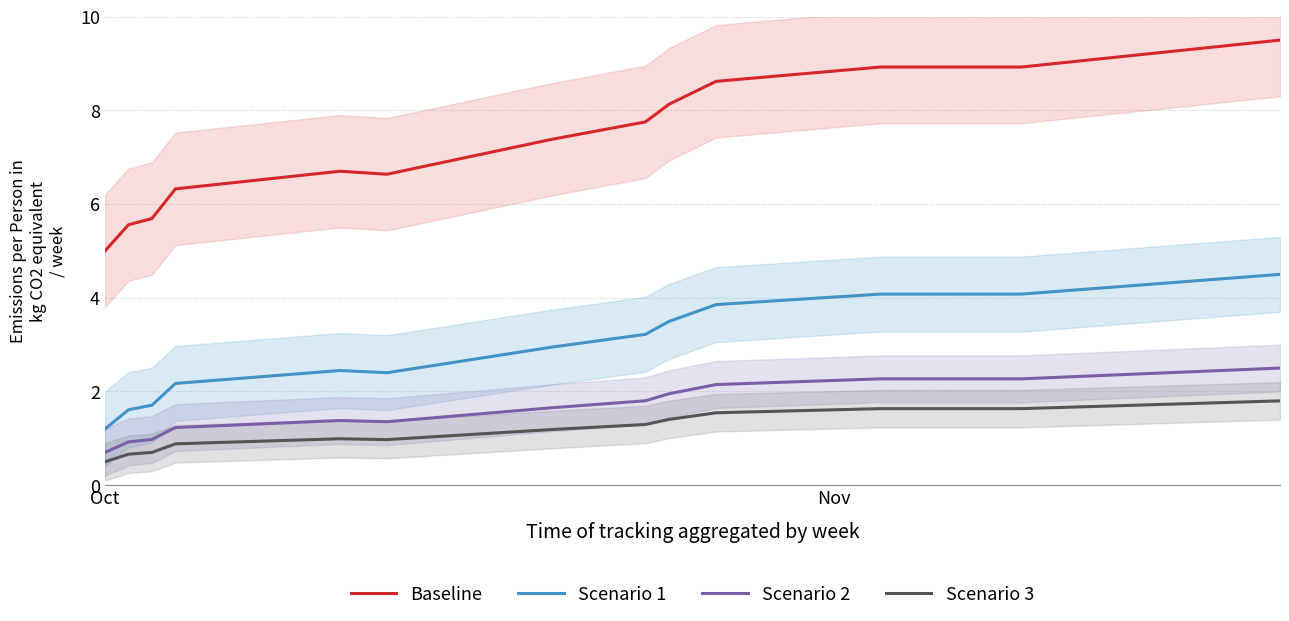

What is the highest value of the Baseline series?

9.5